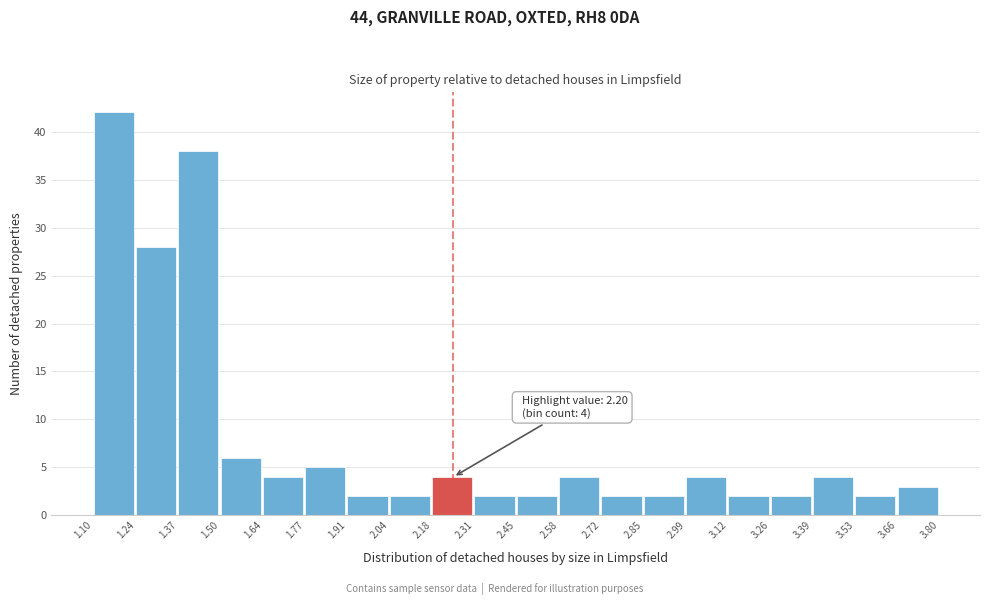

Over which range of the x-axis is the bar tallest?

1.10 to 1.24